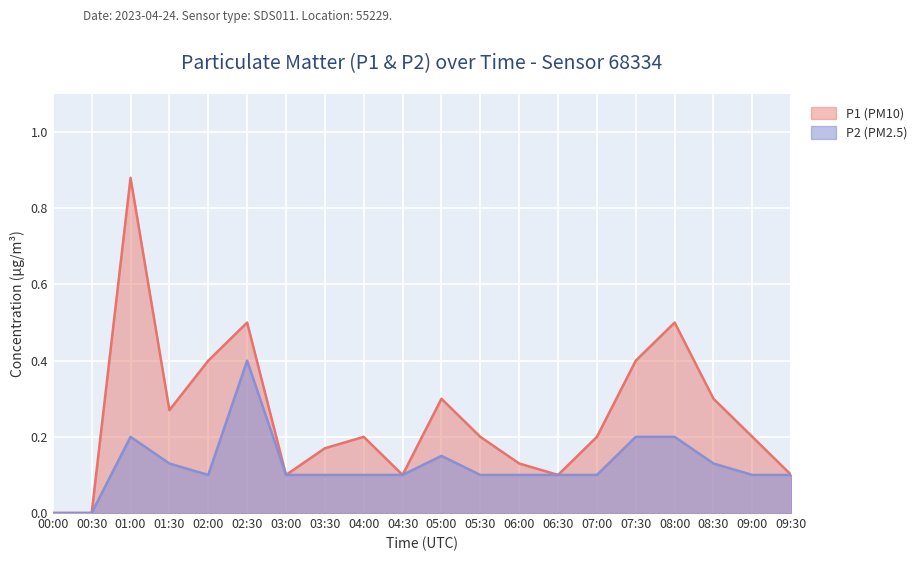

True or false: P2 has a value of 0.1 at 09:00.

True